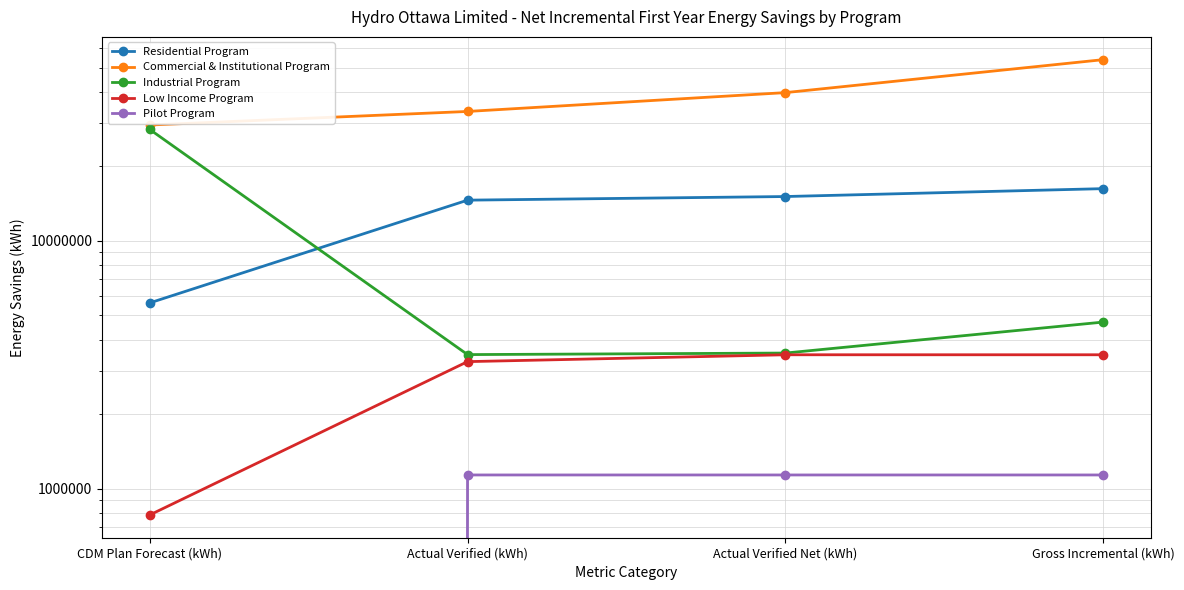

The Low Income Program series shows 5648640 at Actual Verified Net (kWh). True or false?

False